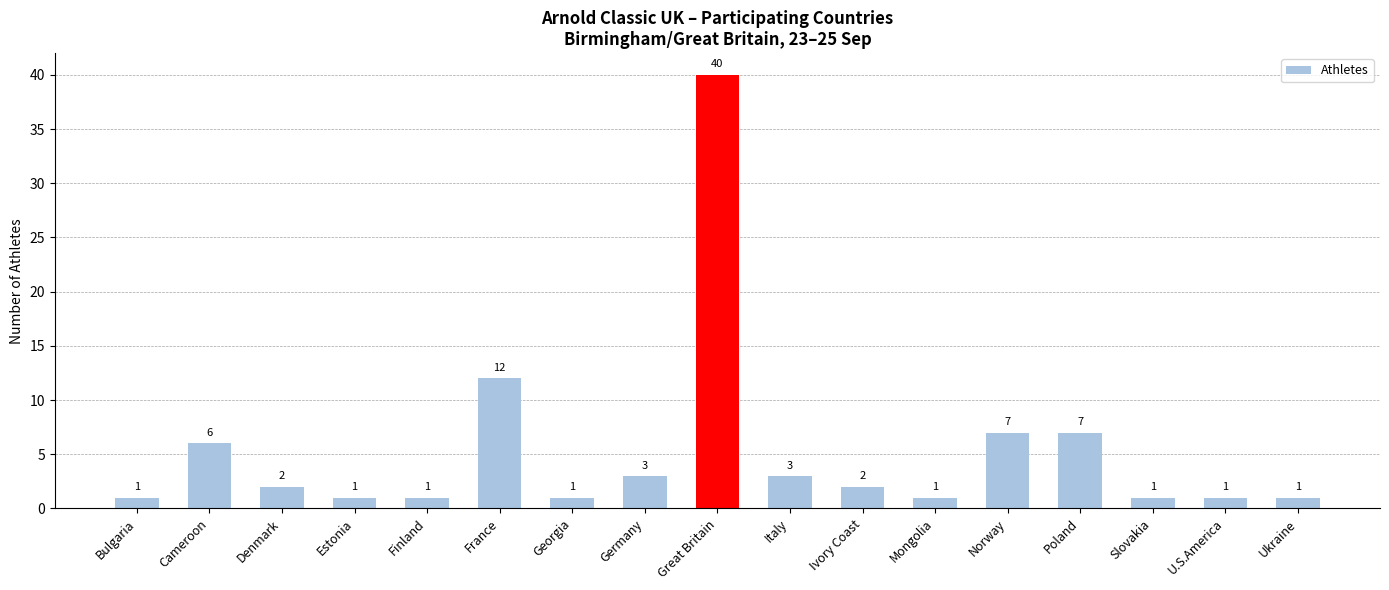

Approximately how many times larger is the value at Ivory Coast compared to Ukraine?

2.0